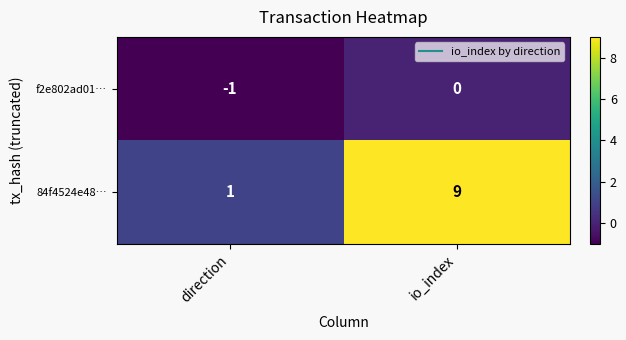

Which series has the largest total across all categories?

84f4524e48…